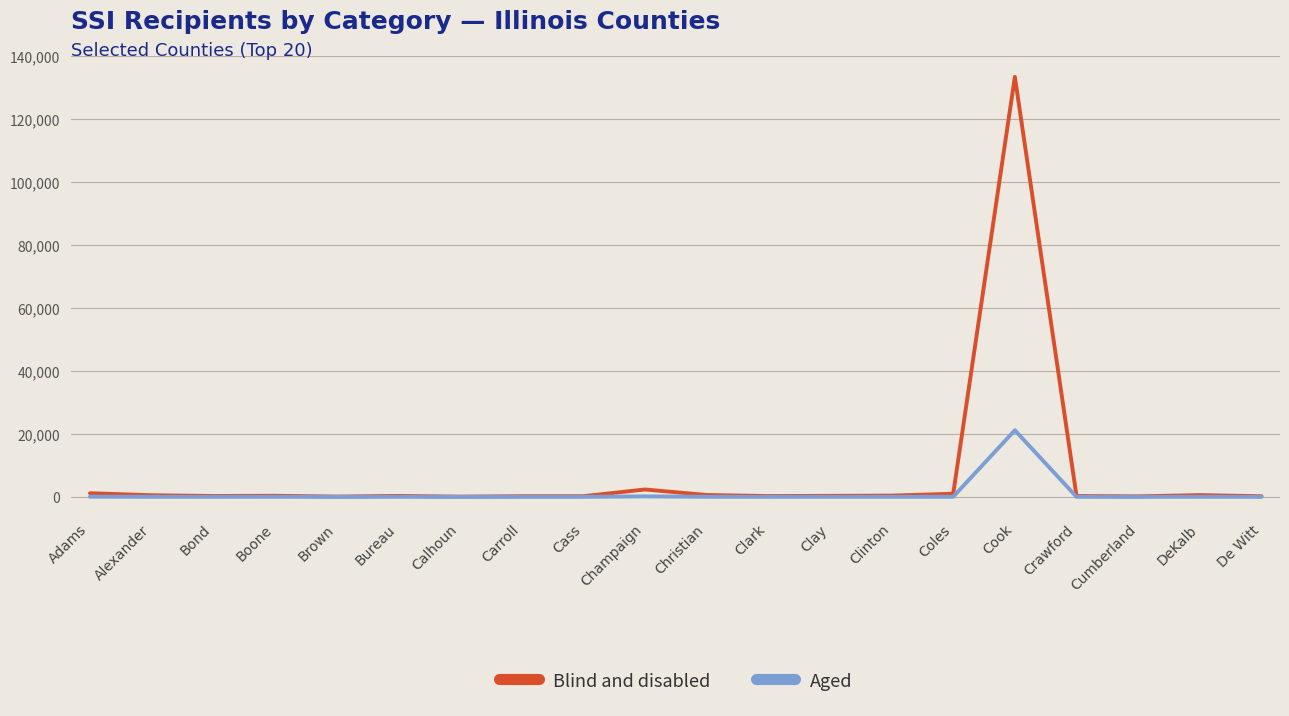

True or false: Aged has more than 1 points higher than both neighbors.

True